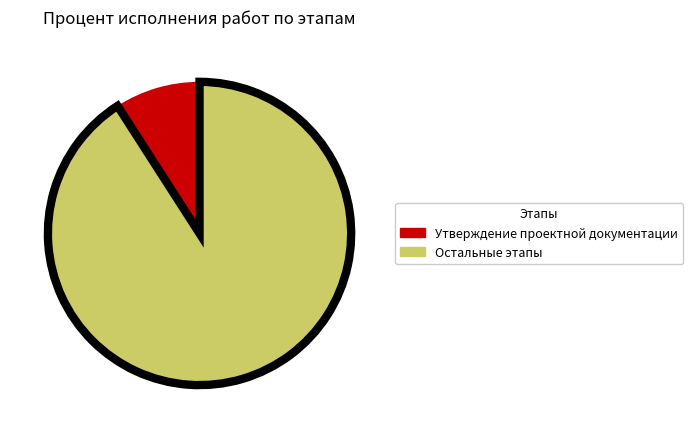

Is there any slice that represents more than half of the pie?

Yes